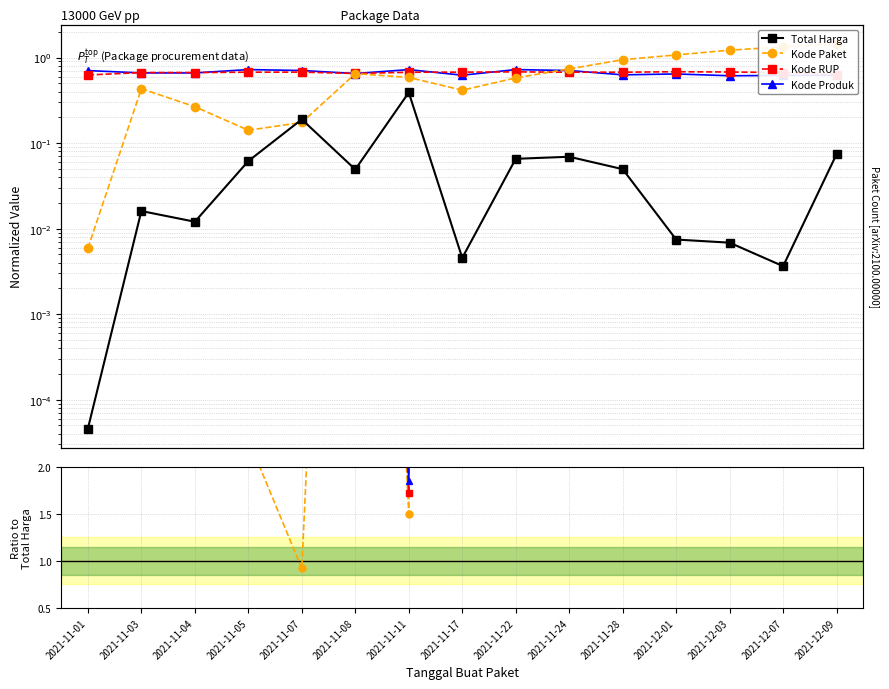

True or false: Kode RUP has more than 2 points higher than both neighbors.

True